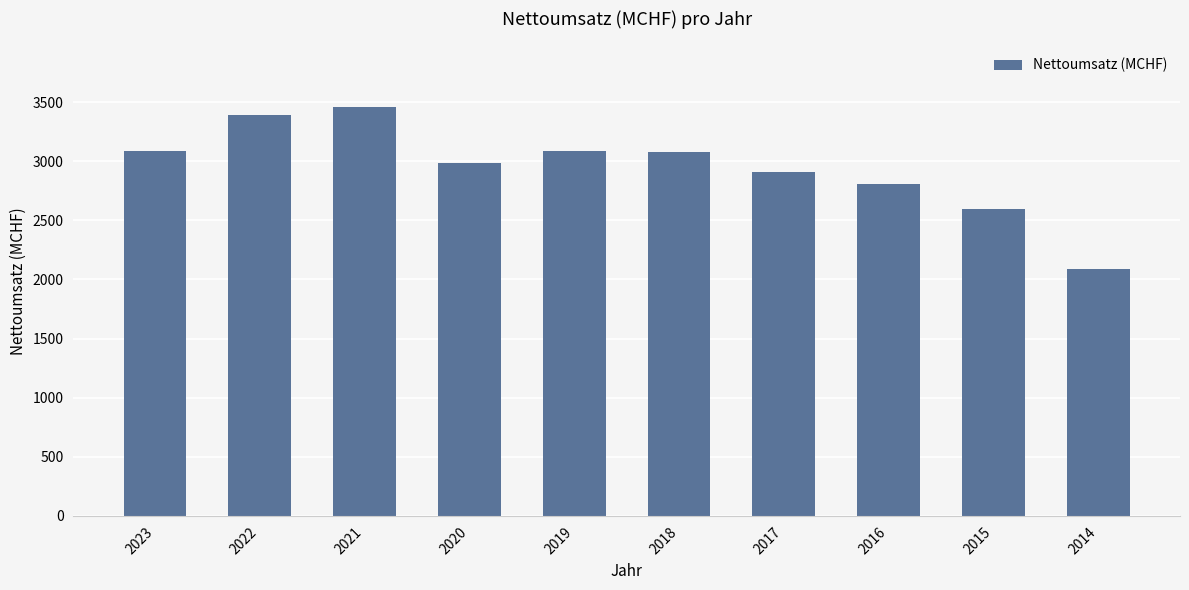

What is the approximate value at 2015, to the nearest 10?

2590